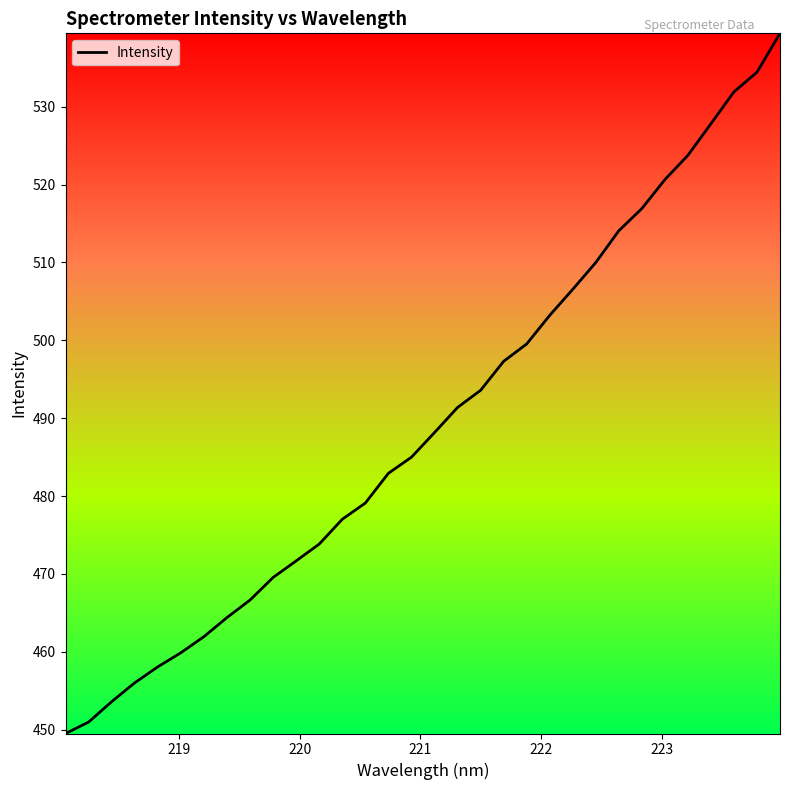

What is the maximum value shown in the chart?

539.4